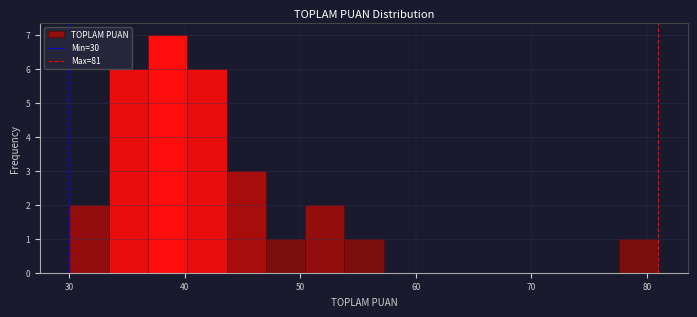

Read against the x-axis, roughly where is the centre of the tallest bar?

39